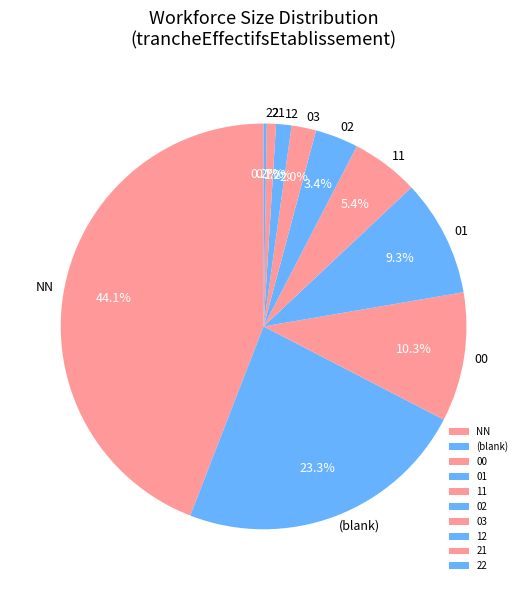

Which slice is the largest?

NN